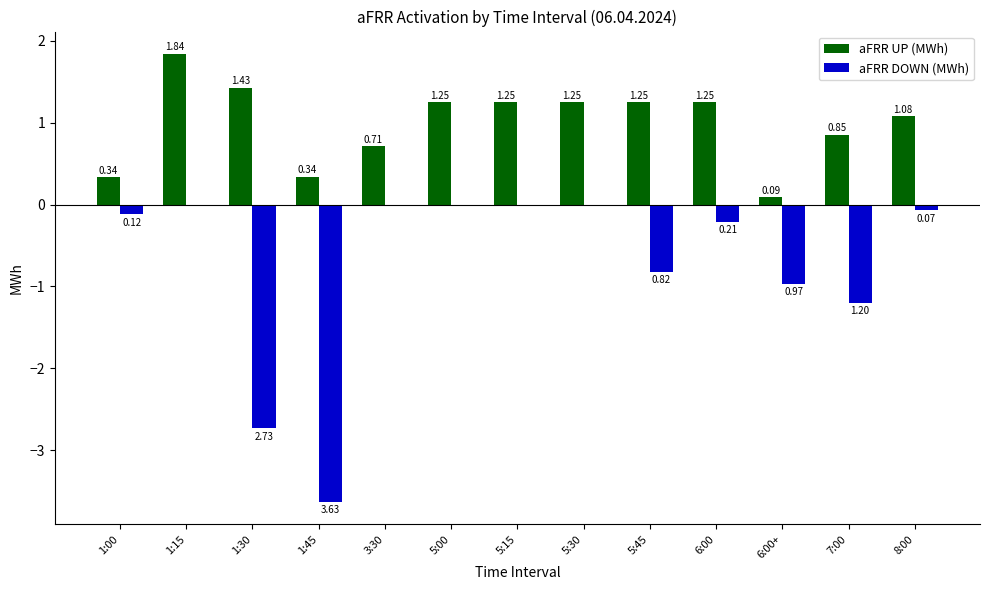

At which category is the sum across all series the highest?

1:15